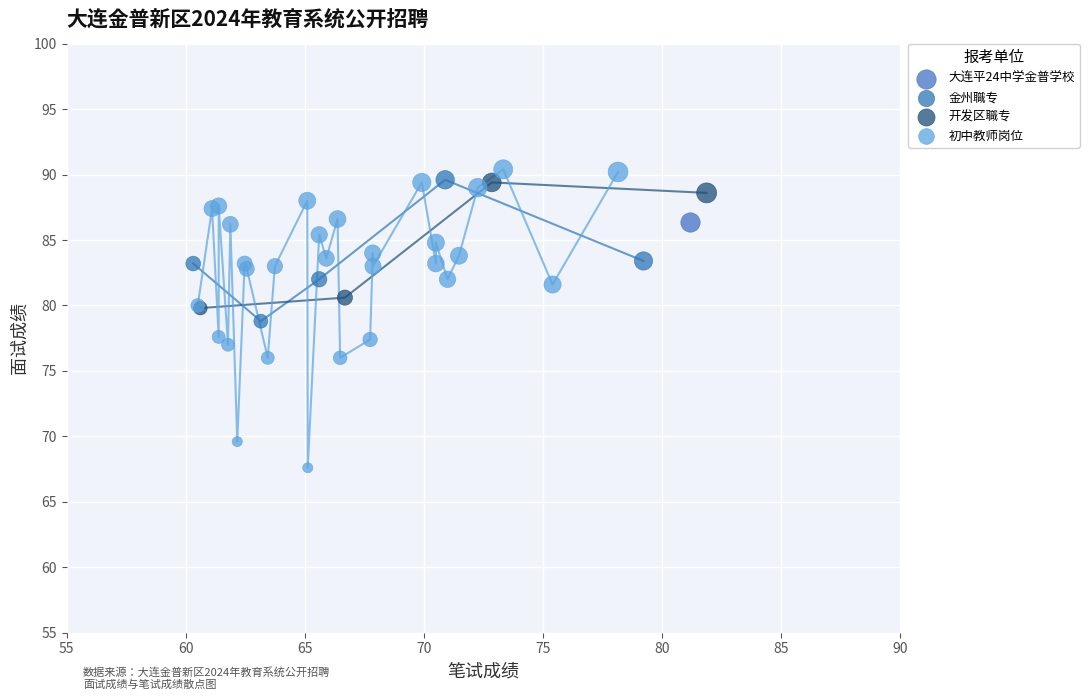

What are all the series names shown in the legend?

大连平24中学金普学校, 金州職专, 开发区職专, 初中教师岗位